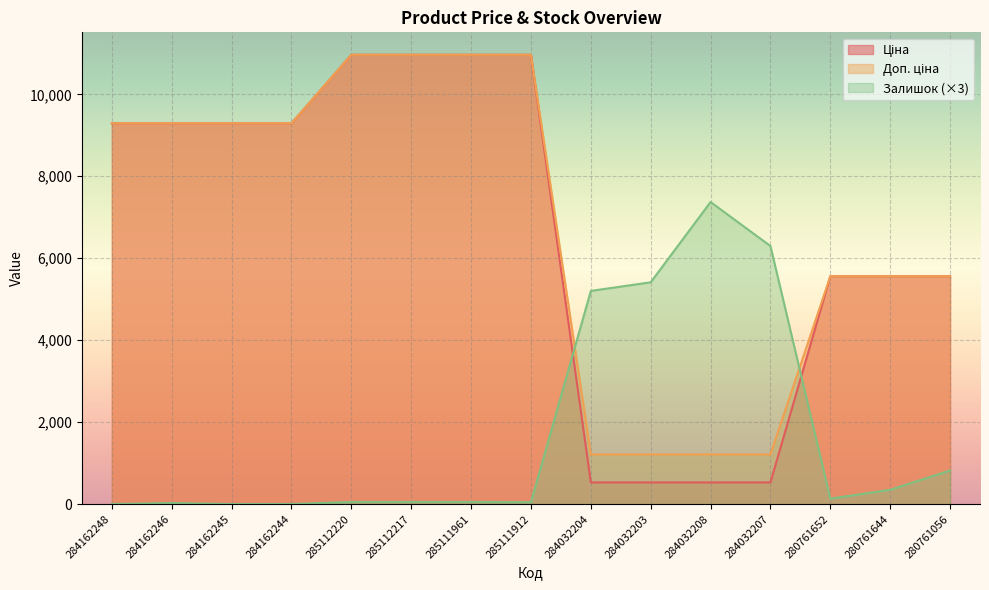

Which series changed the most between 284032204 and 284032208?

Залишок (×3)